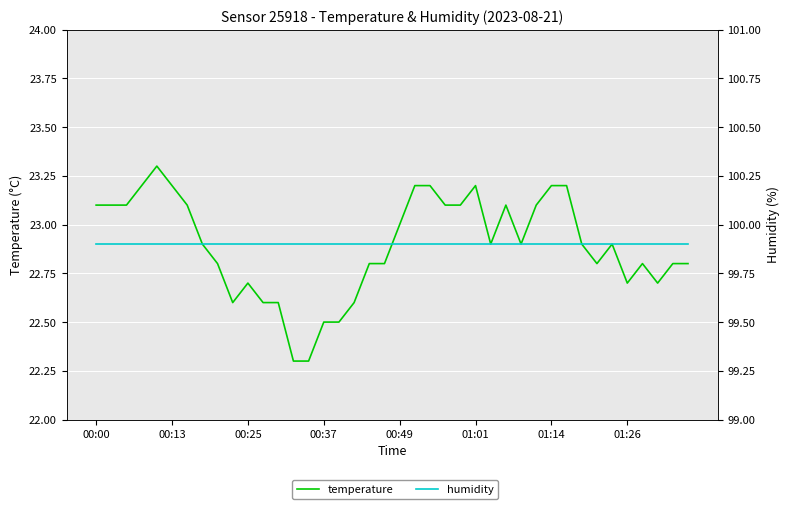

What is the total value across all series at 01:26?

122.8